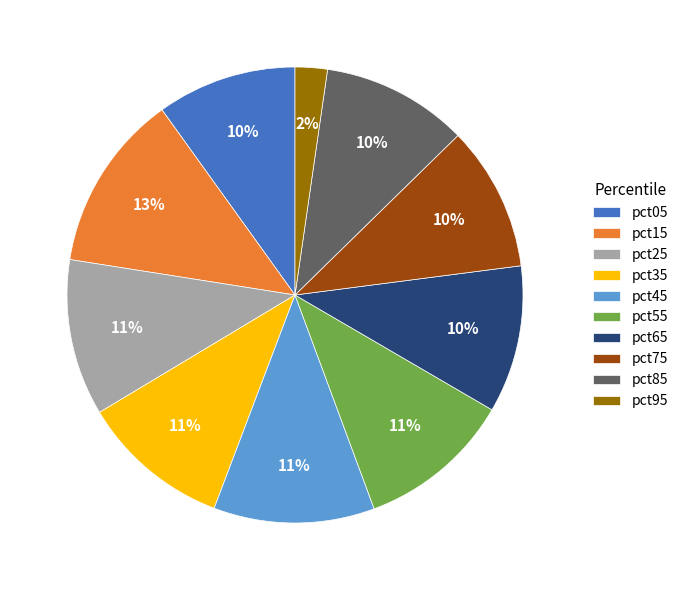

Do pct45 and pct05 together represent more than half of the pie?

No